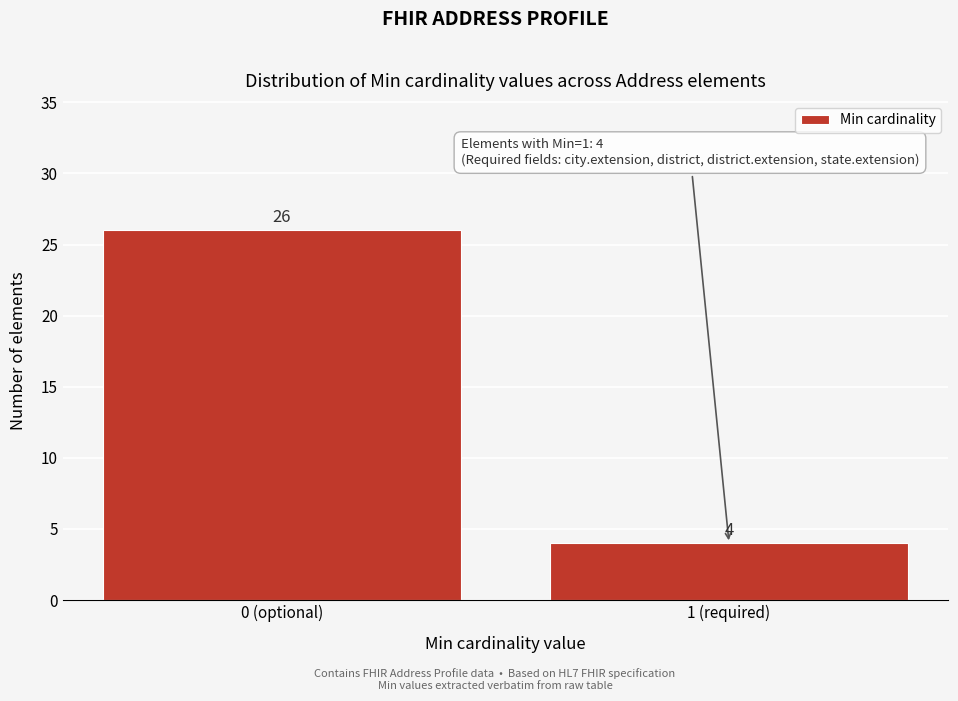

Reading right to left, what are all the values shown in this chart?

4	26